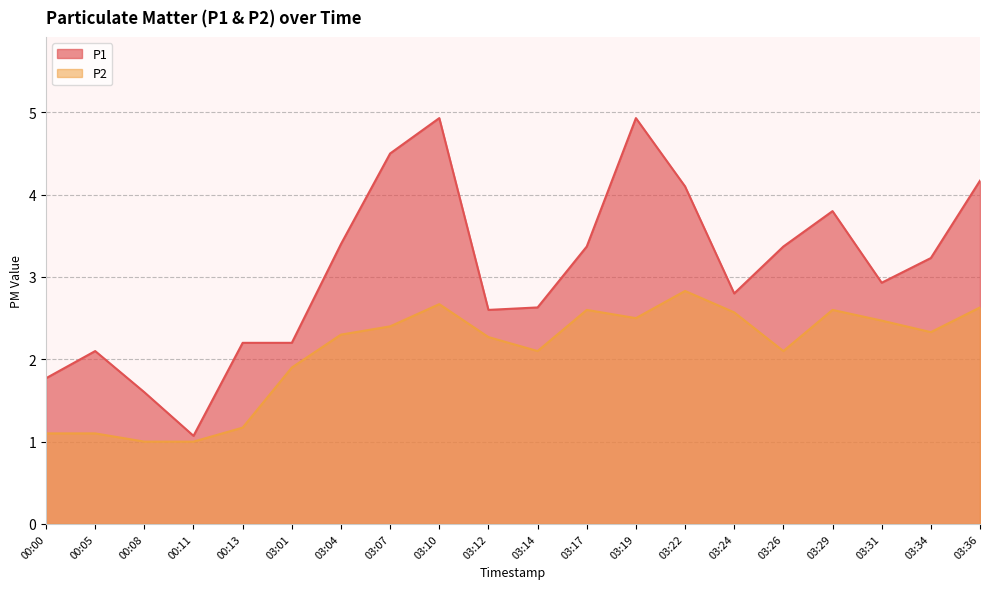

Between 03:24 and 03:34, which series saw the biggest shift?

P1